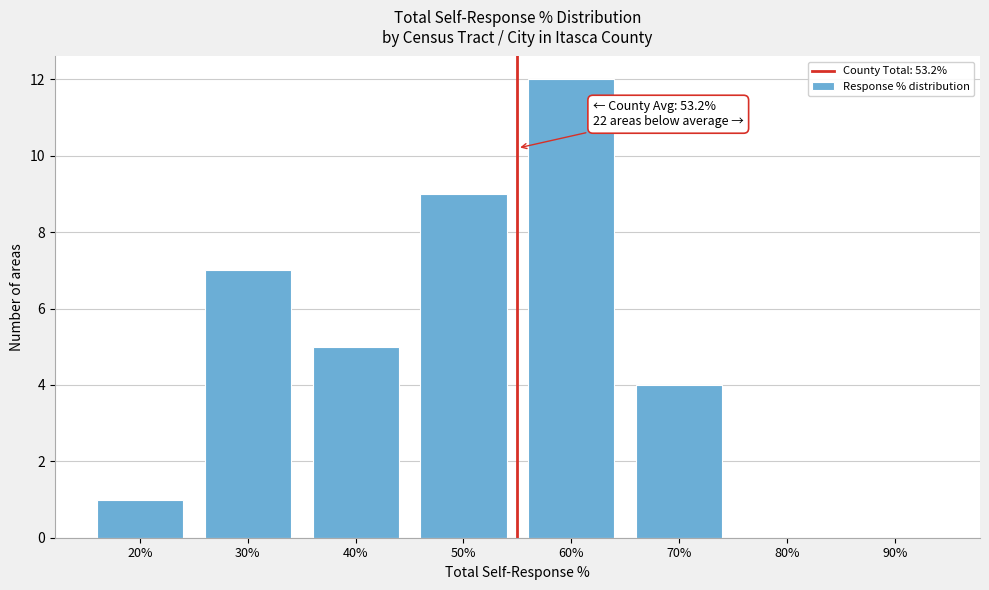

Reading left to right, list all the values displayed in this chart.

20%=1	30%=7	40%=5	50%=9	60%=12	70%=4	80%=0	90%=0